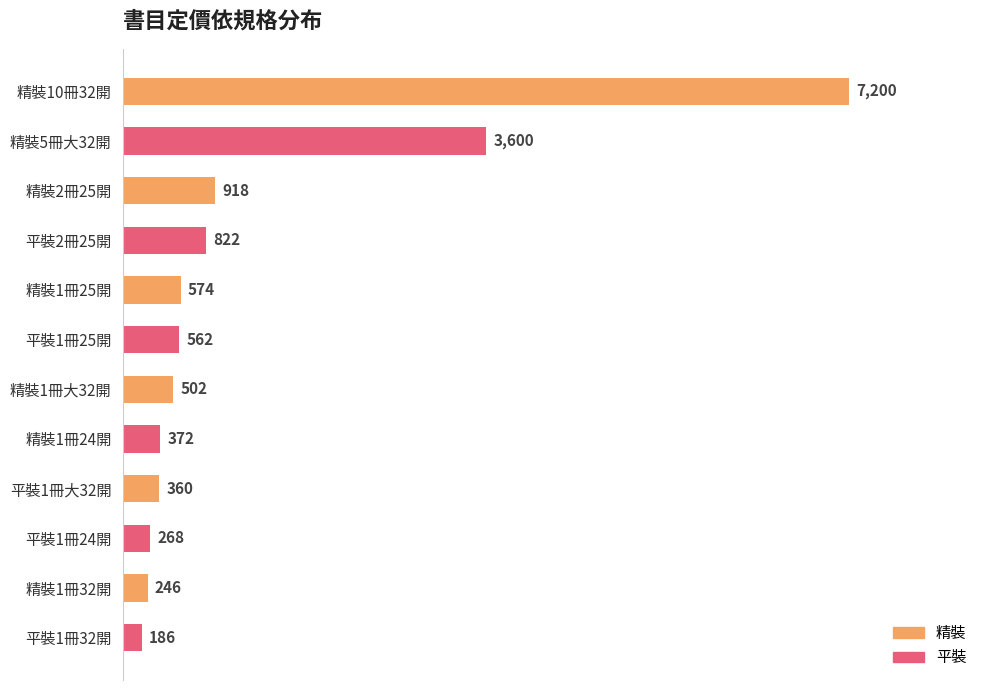

Reading top to bottom, list all the values displayed in this chart.

精裝10冊32開=7200	精裝5冊大32開=3600	精裝2冊25開=918	平裝2冊25開=822	精裝1冊25開=574	平裝1冊25開=562	精裝1冊大32開=502	精裝1冊24開=372	平裝1冊大32開=360	平裝1冊24開=268	精裝1冊32開=246	平裝1冊32開=186